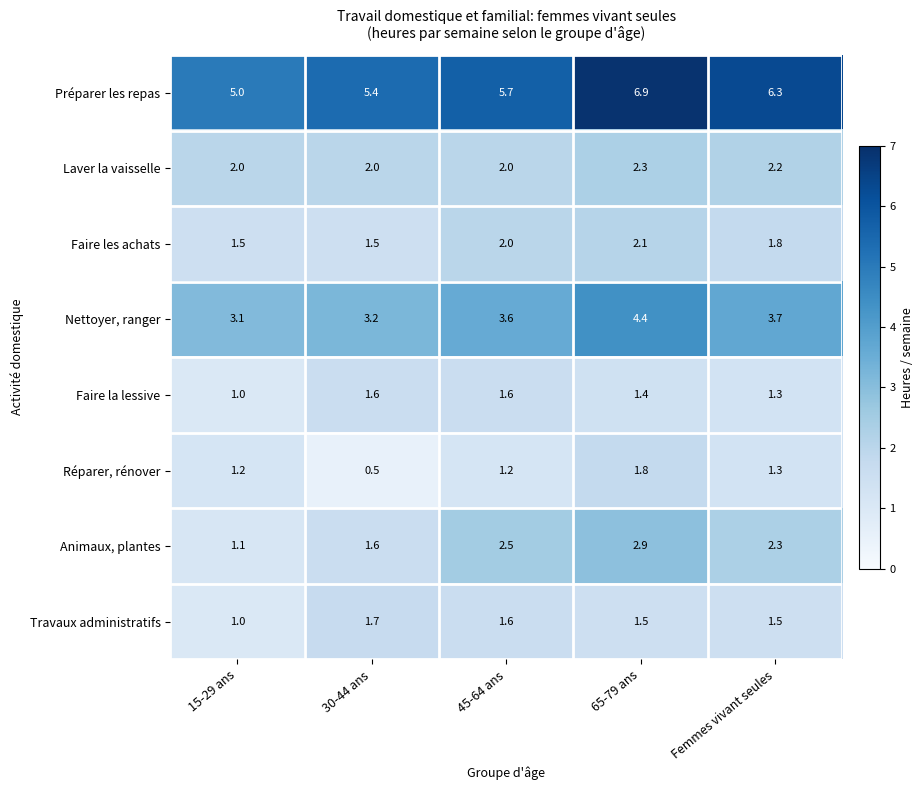

How many distinct data groups are displayed?

8